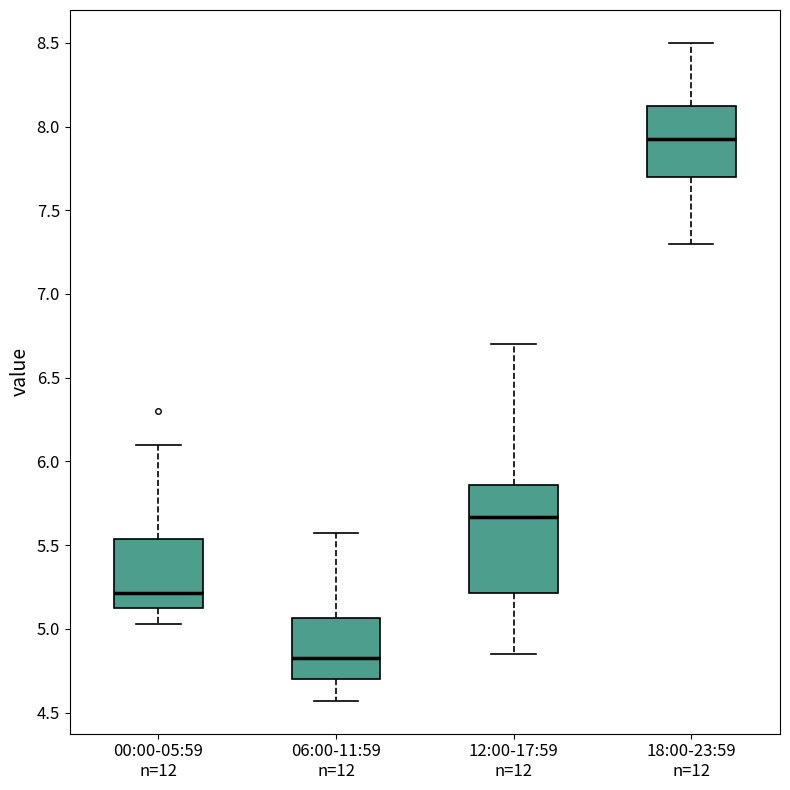

Comparing the boxes themselves (not the whiskers), which one is the tallest?

12:00-17:59 n=12